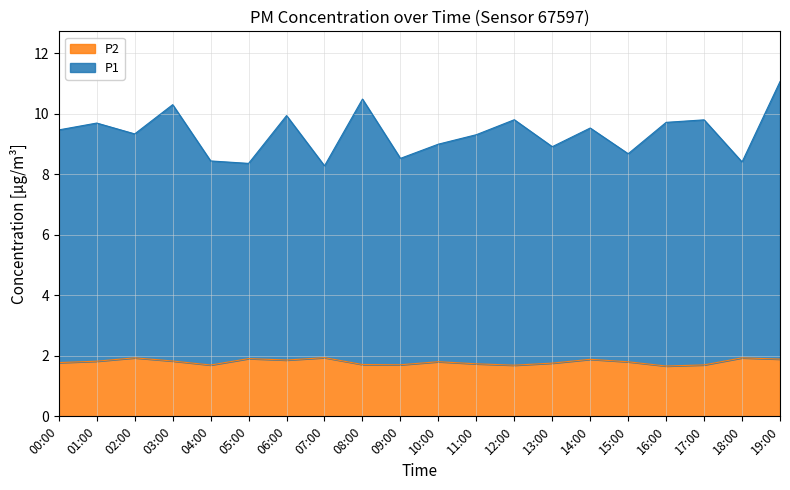

The value of P2 at 11:00 is 1.7. True or false?

True